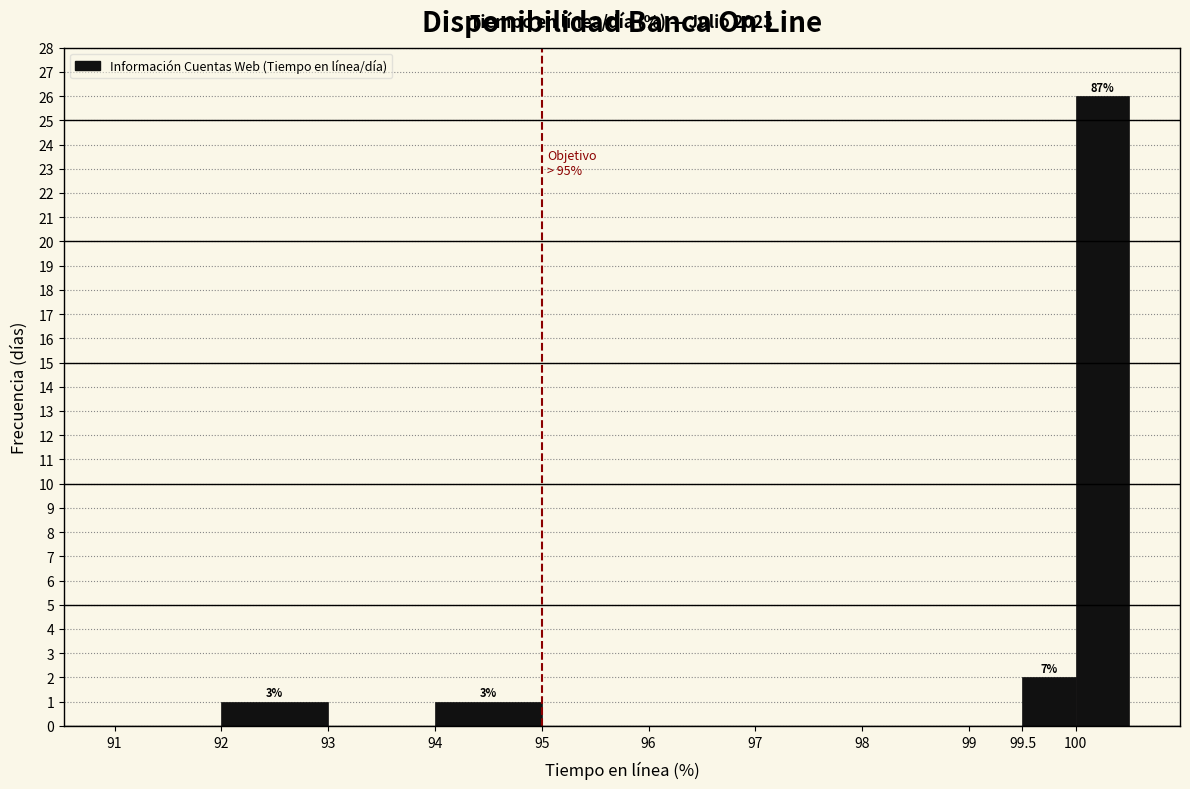

Which range on the x-axis has the tallest bar?

100.0 to 100.5